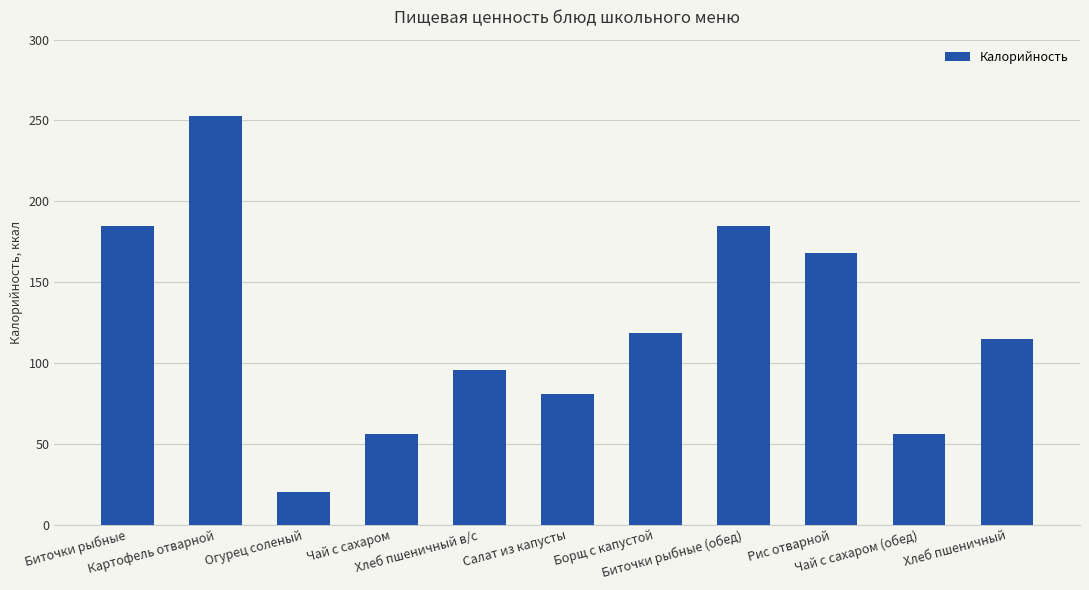

What is the label of the 4th bar from the left?

Чай с сахаром